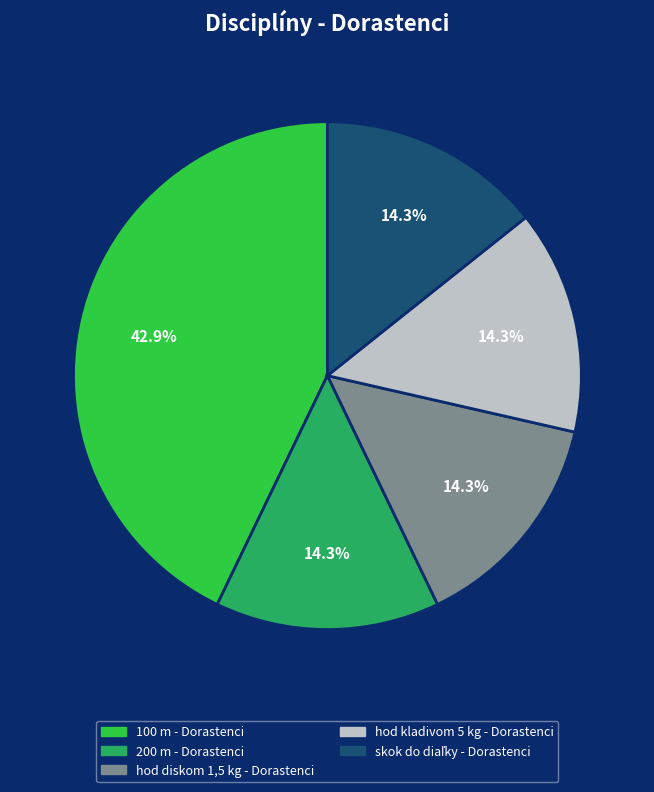

Does hod kladivom 5 kg - Dorastenci represent more than half of the total?

No